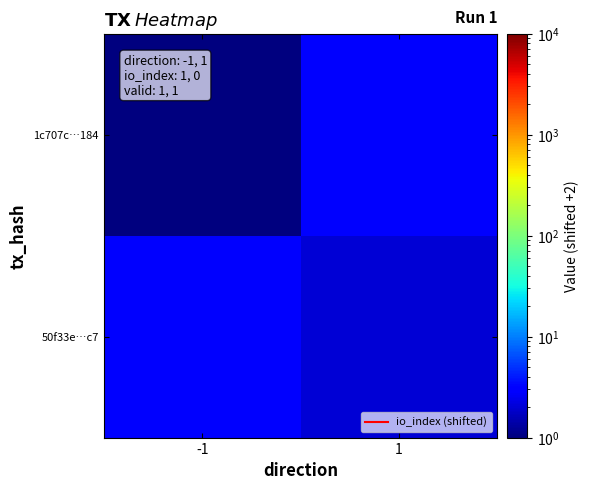

Which series has the largest range (max minus min)?

1c707c…184